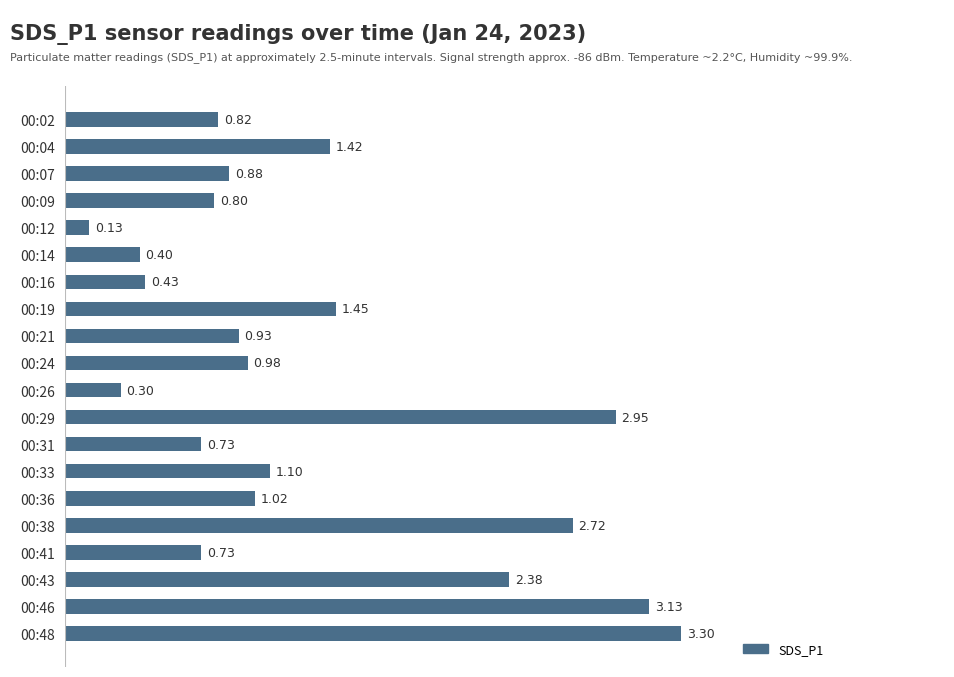

Which has a higher value, 00:21 or 00:16?

00:21